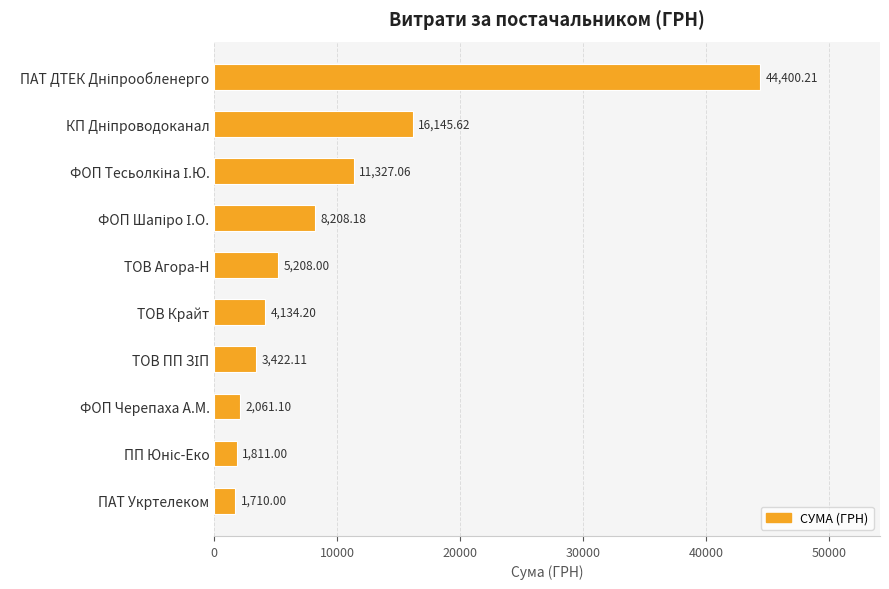

What is the label of the 1st bar from the bottom?

ПАТ Укртелеком